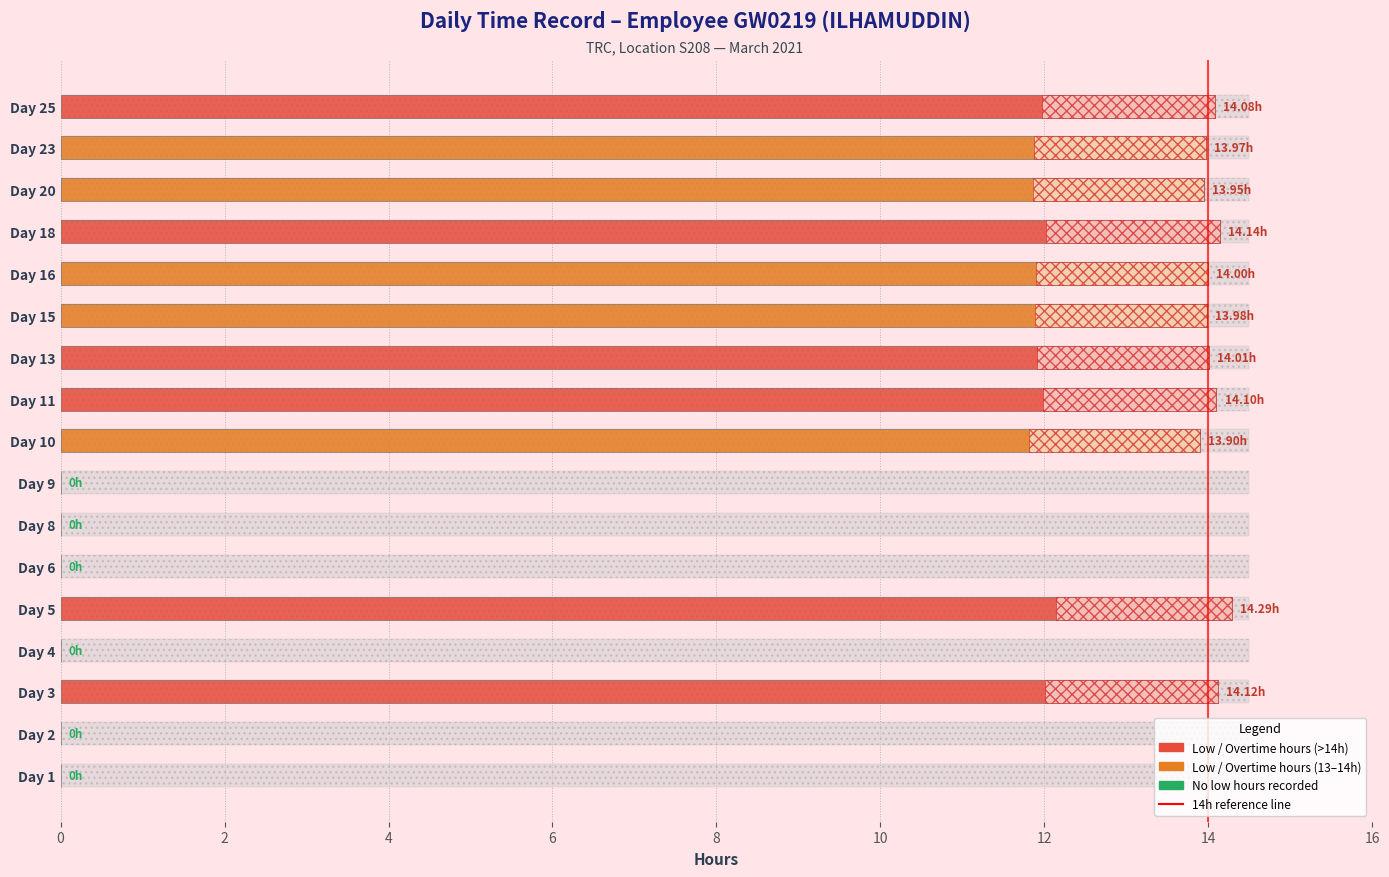

What is the maximum value shown in the chart?

14.3